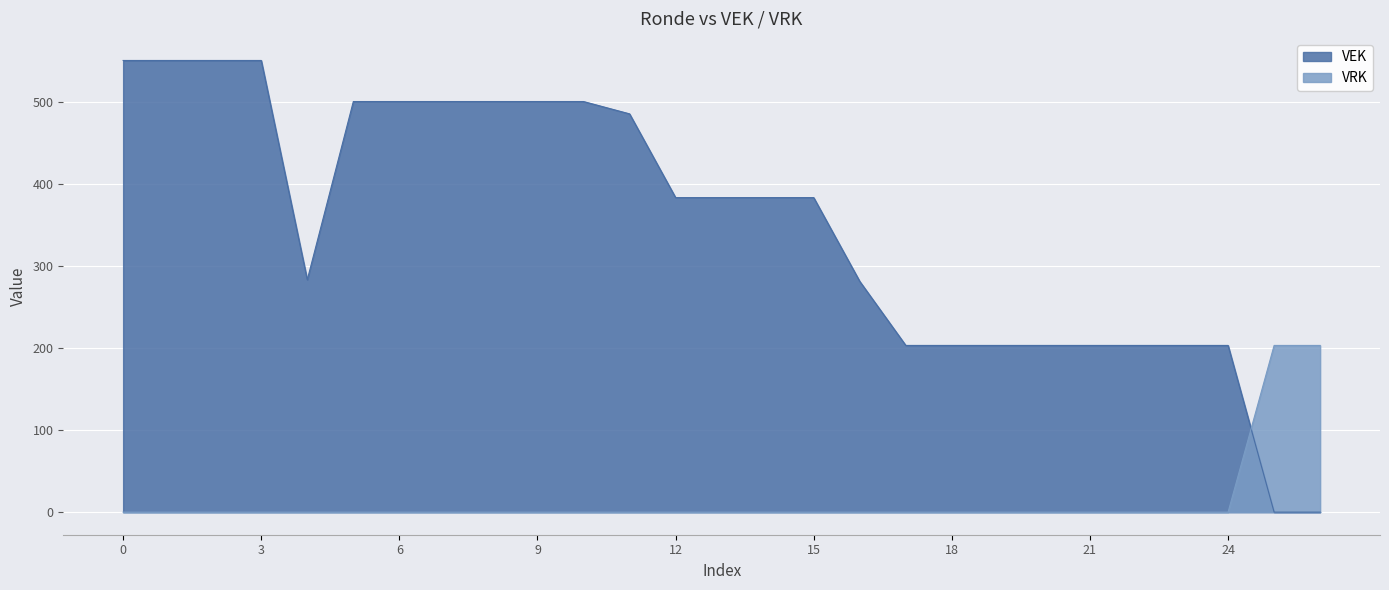

How many lines are shown in the chart?

2